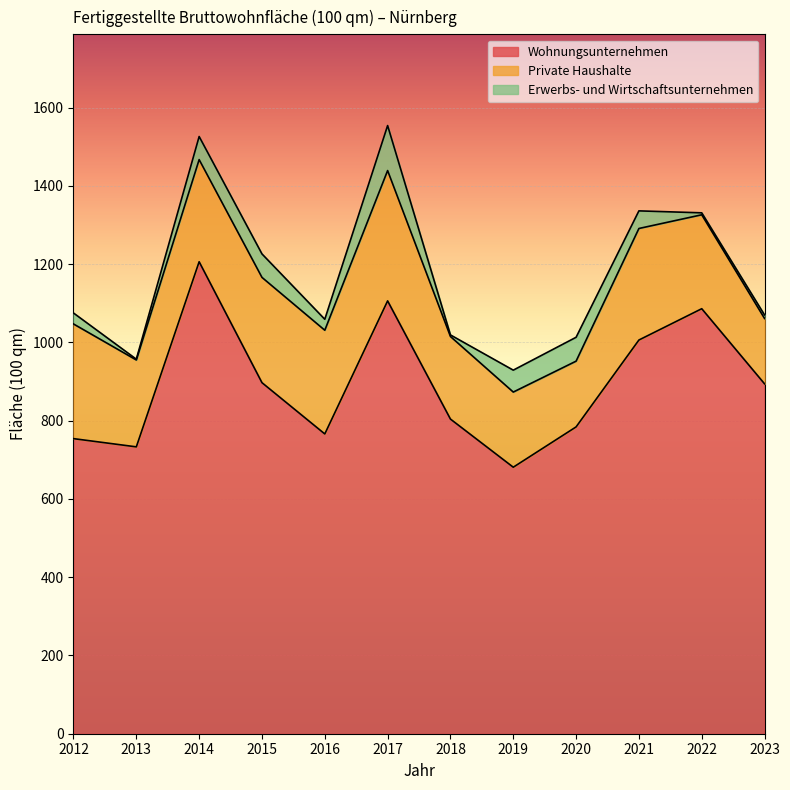

What is the difference between the Private Haushalte values at 2020 and 2012?

125